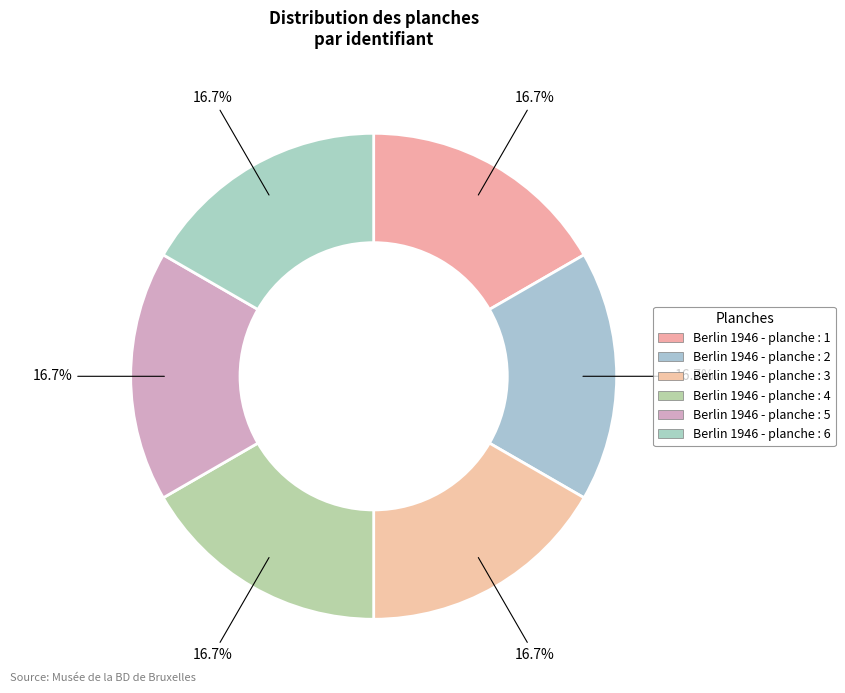

Does Berlin 1946 - planche : 2 represent more than half of the total?

No